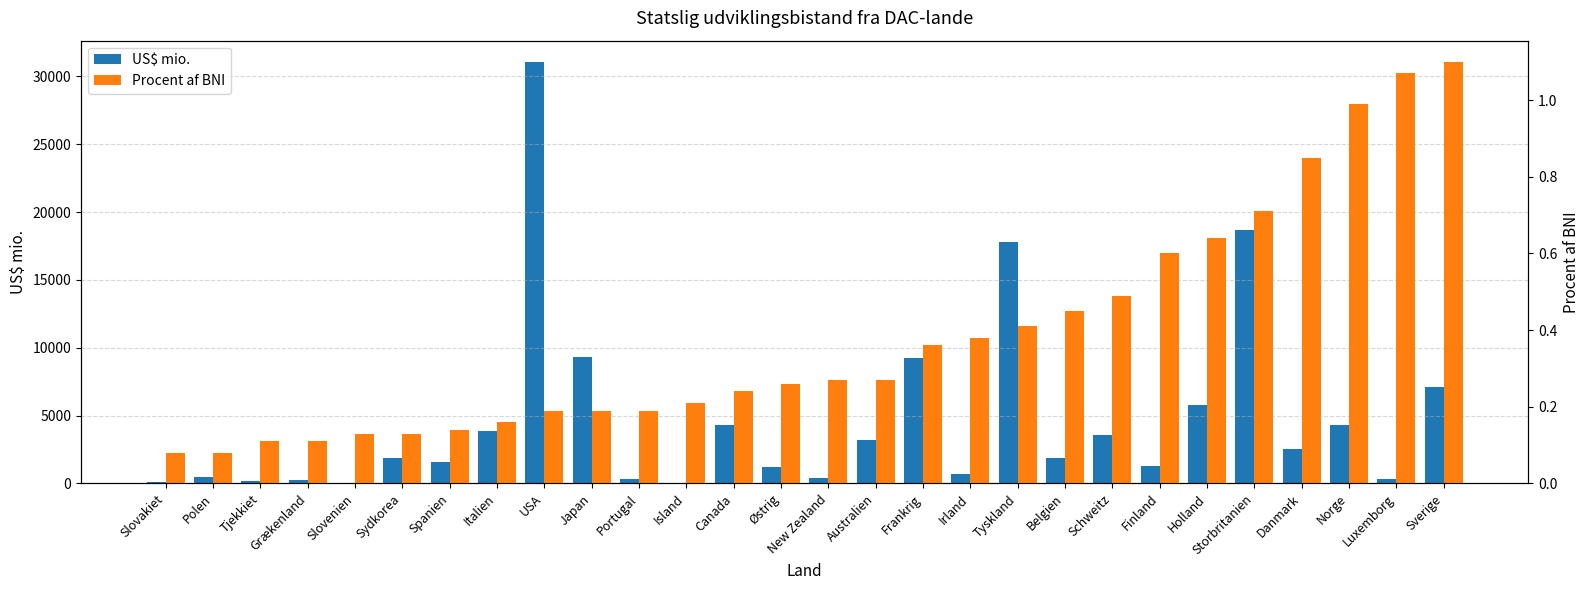

Between Slovenien and Tjekkiet, which is larger?

Tjekkiet